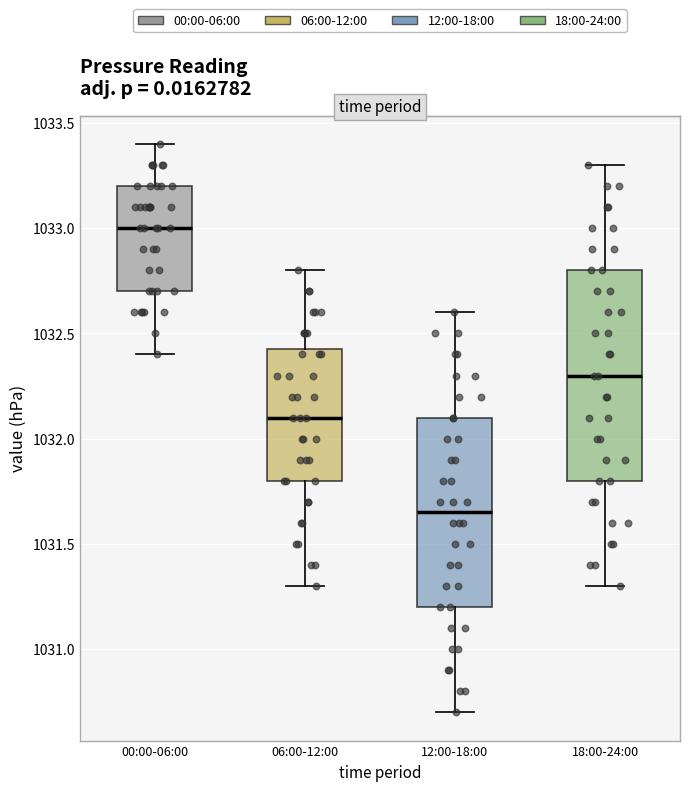

Which box's median line is the lowest?

12:00-18:00